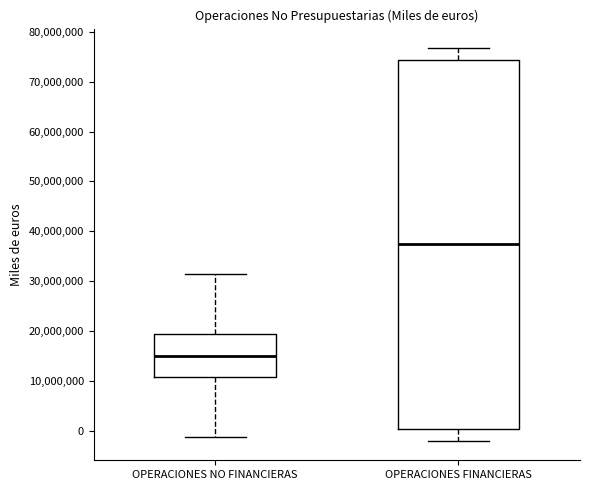

Comparing the boxes themselves (not the whiskers), which one is the tallest?

OPERACIONES FINANCIERAS